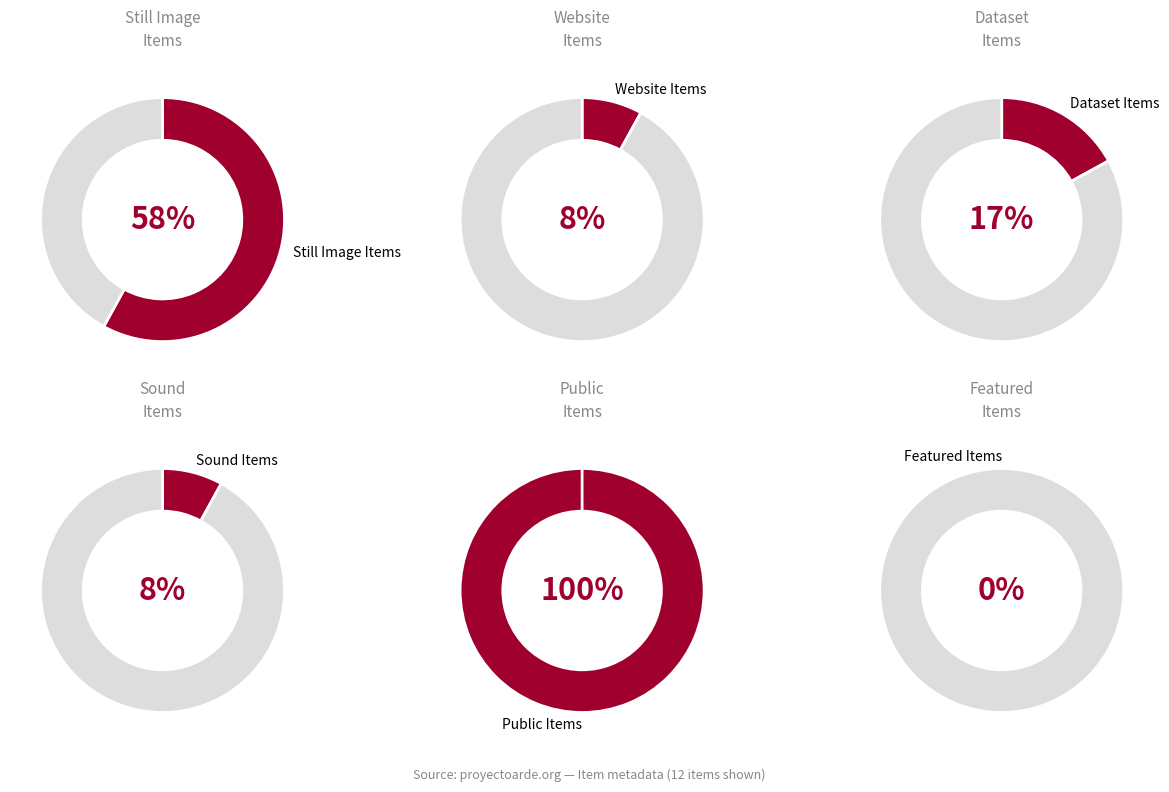

To the nearest percent, what is the difference between the largest and smallest slice percentages?

100%